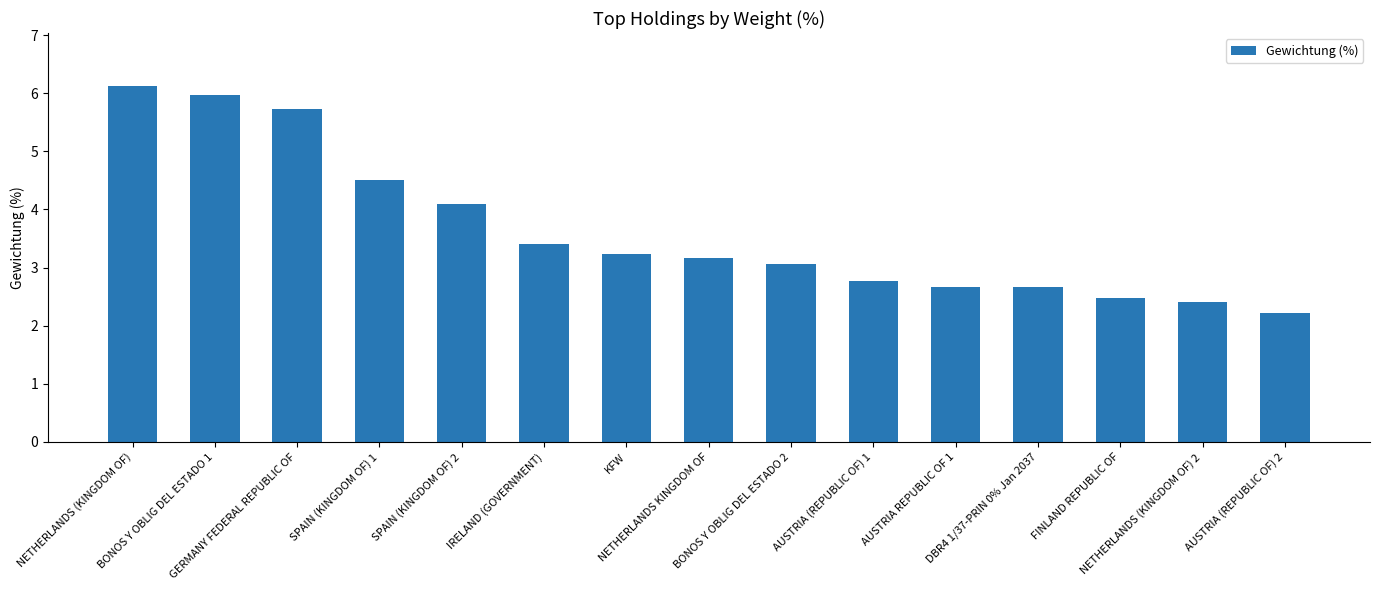

How many bars are there in total?

15